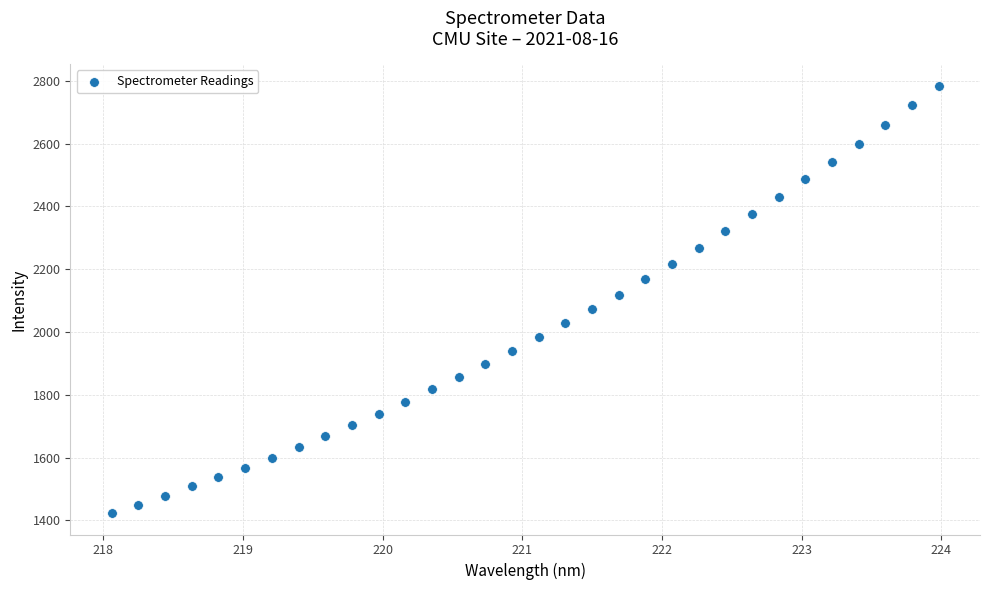

What is the range of X values (max minus min)?

5.9